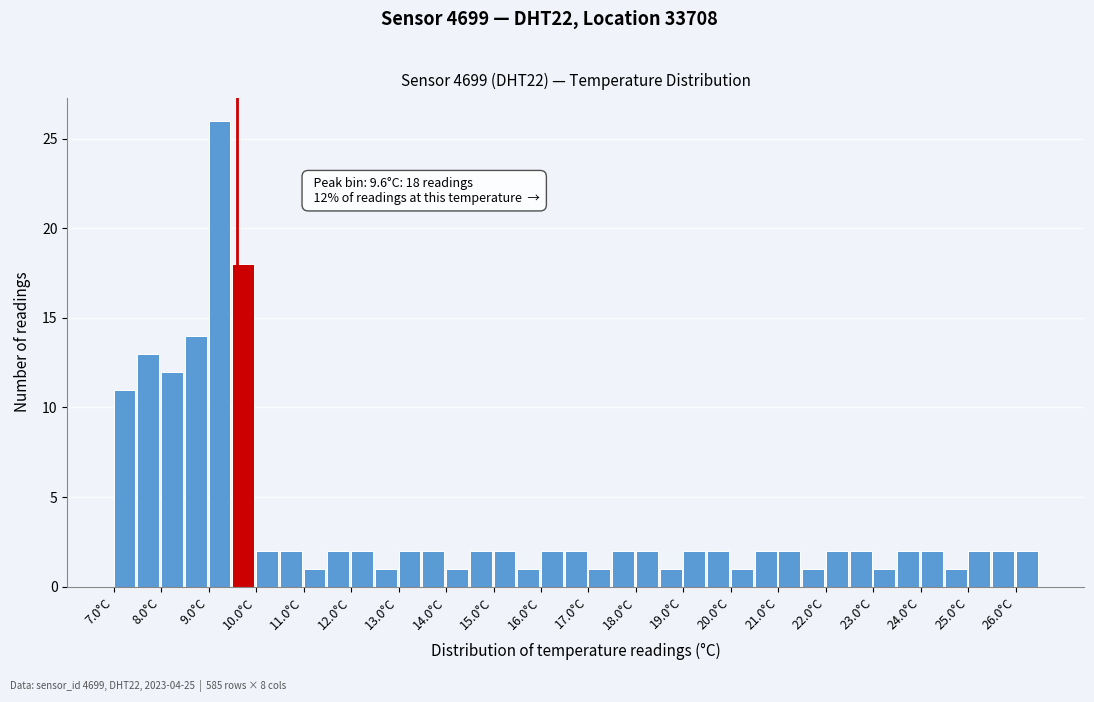

Which range on the x-axis has the tallest bar?

9.0 to 9.5